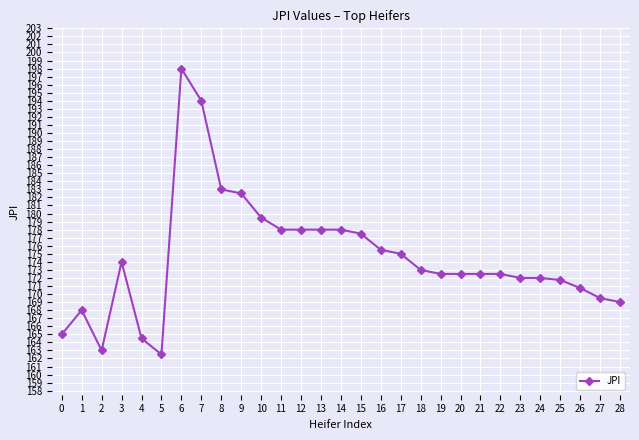

Reading left to right, what are all the values shown in this chart?

0=165.0	1=168.0	2=163.0	3=174.0	4=164.5	5=162.5	6=198.0	7=194.0	8=183.0	9=182.5	10=179.5	11=178.0	12=178.0	13=178.0	14=178.0	15=177.5	16=175.5	17=175.0	18=173.0	19=172.5	20=172.5	21=172.5	22=172.5	23=172.0	24=172.0	25=171.8	26=170.8	27=169.5	28=169.0